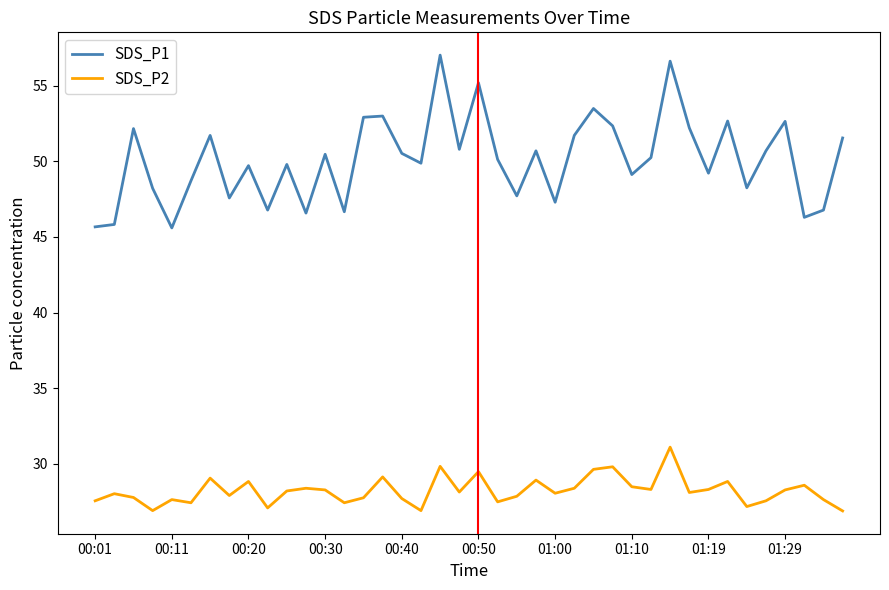

How many lines are shown in the chart?

2